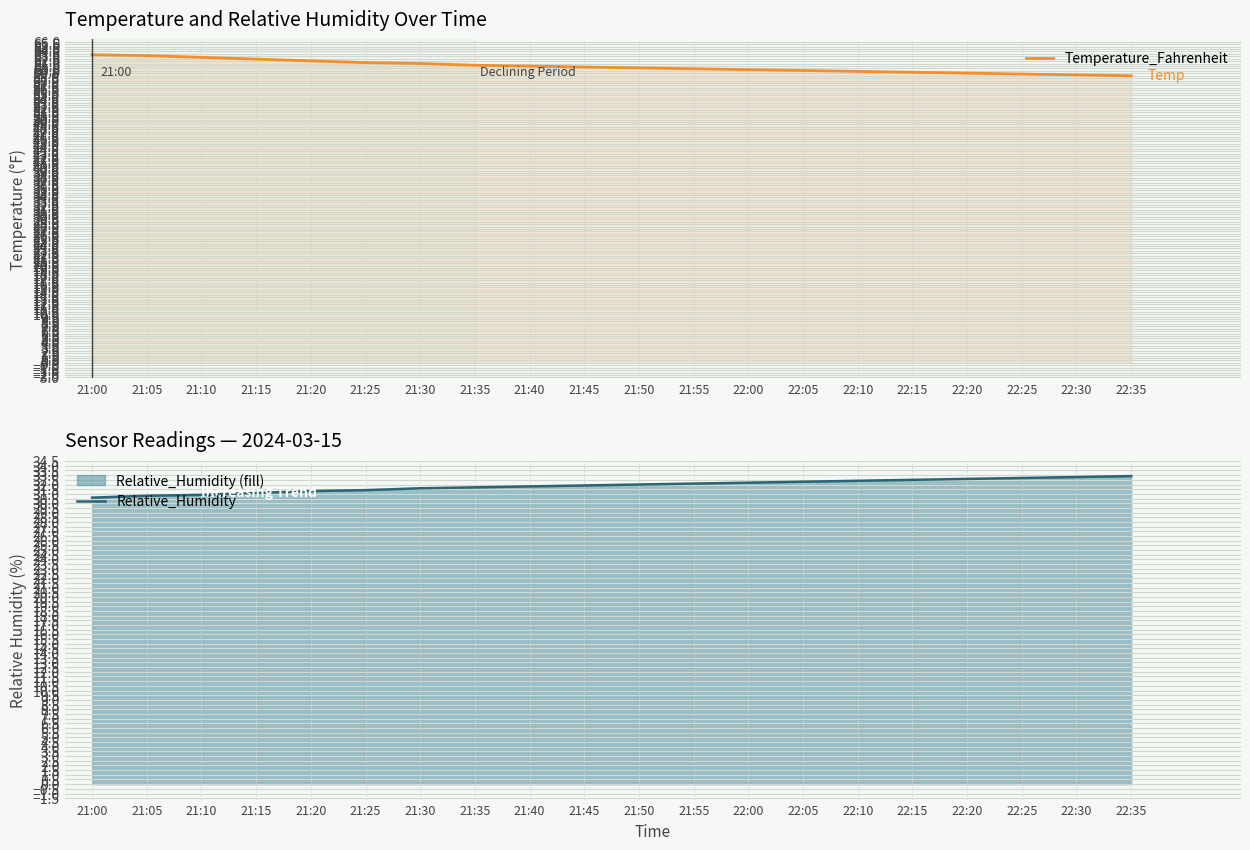

At which label is Relative_Humidity closest to 31?

21:10